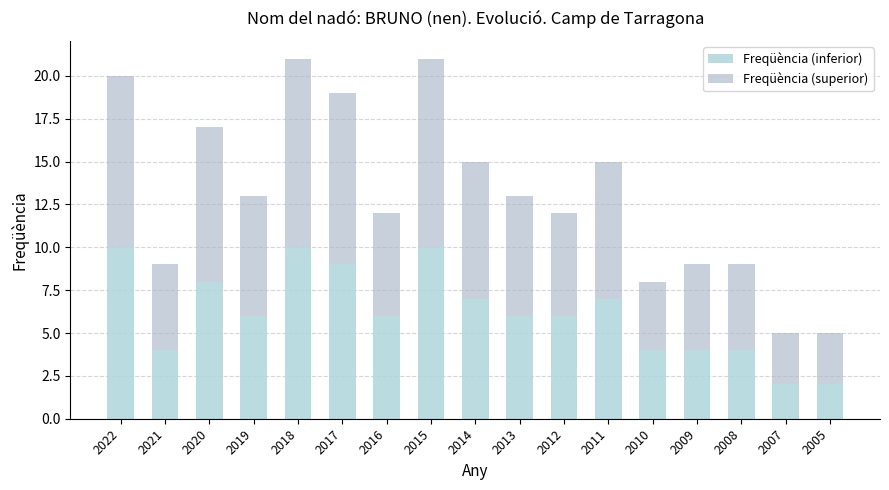

At which category is the sum across all series the highest?

2018